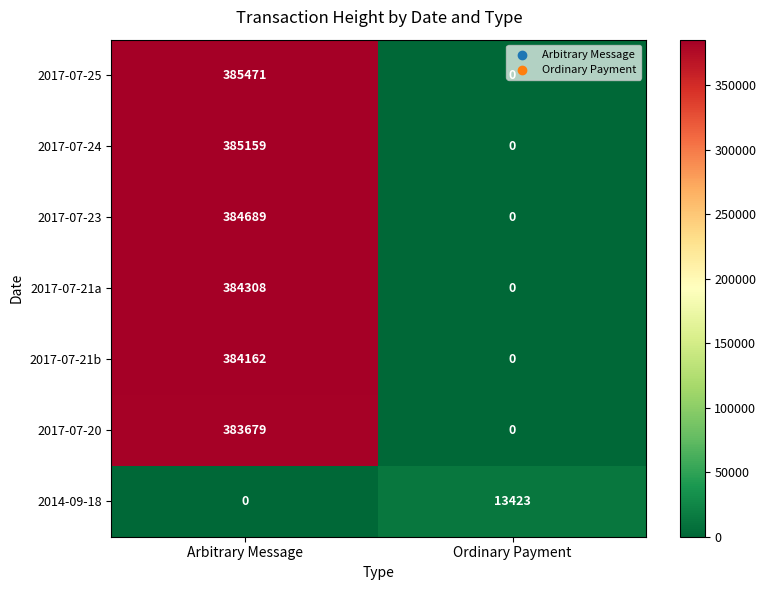

The value of 2017-07-20 at Ordinary Payment is 0. True or false?

True